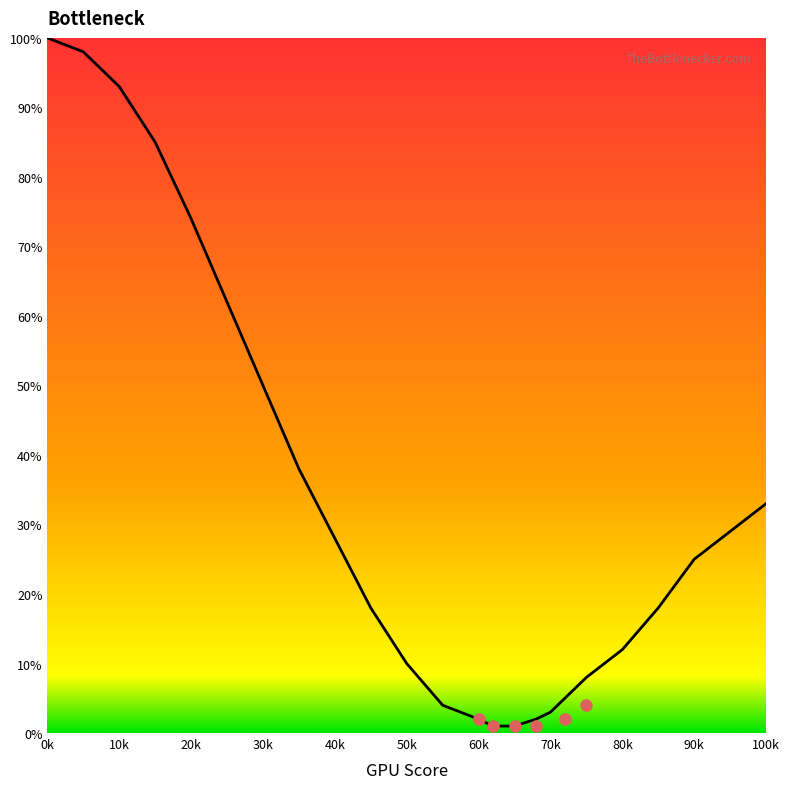

What is the greatest value displayed?

100